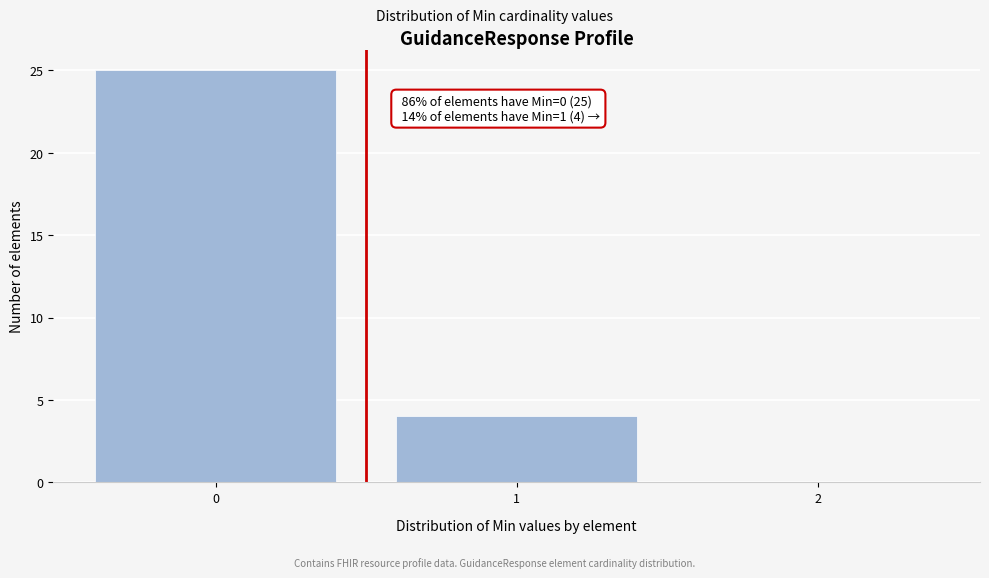

Over which range of the x-axis is the bar tallest?

-0.5 to 0.5